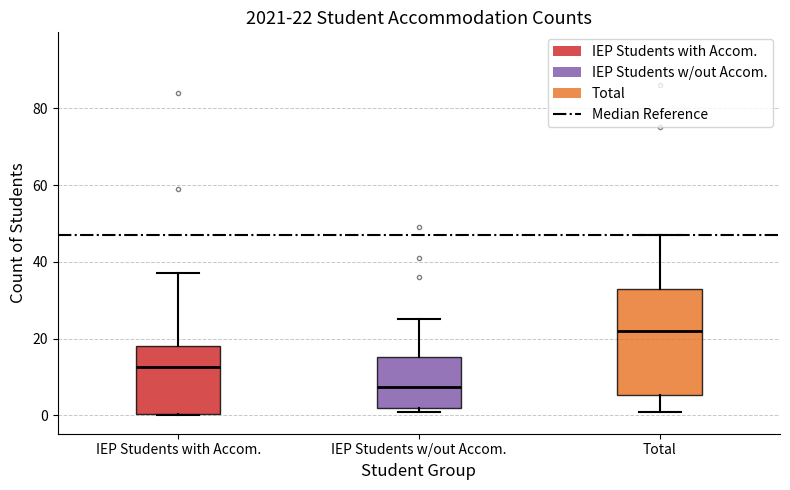

Comparing the boxes themselves (not the whiskers), which one is the tallest?

Total